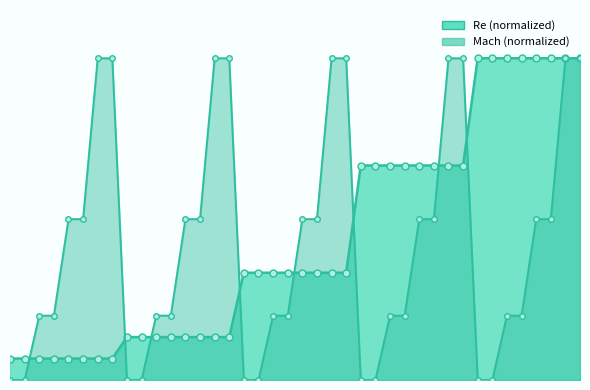

True or false: Mach (normalized) has more than 2 points higher than both neighbors.

False